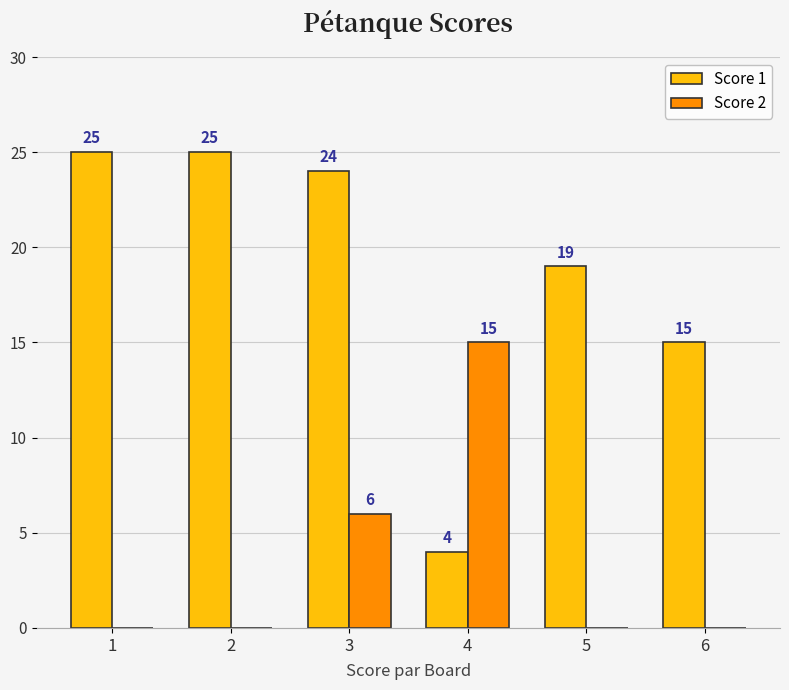

What is the sum of all Score 2 values?

21